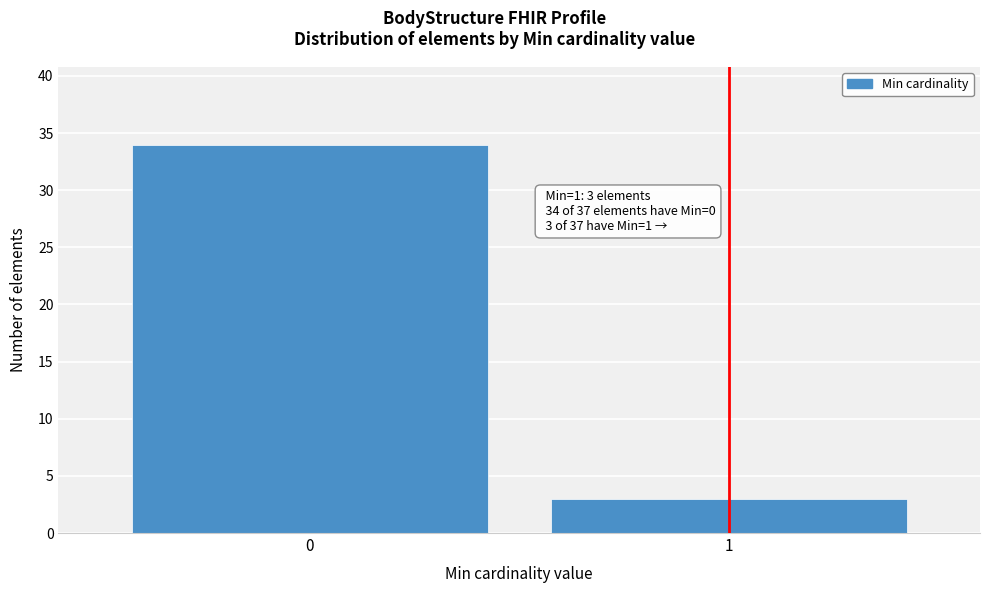

Reading right to left, extract all data points from this chart.

1=3	0=34